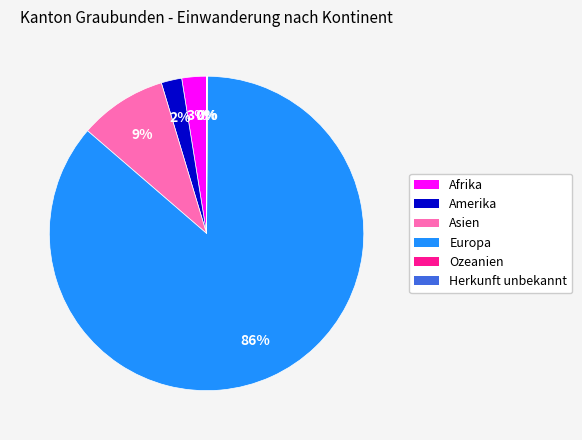

Which has a higher value, Amerika or Europa?

Europa